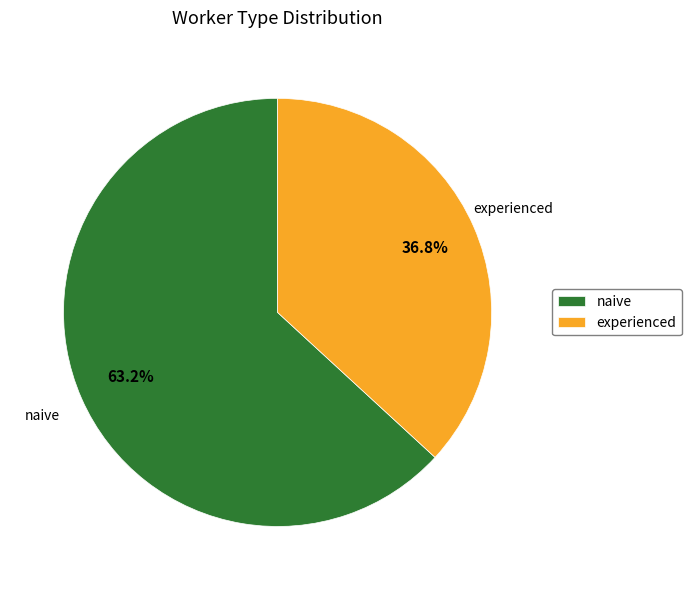

Count the number of slices in the pie.

2